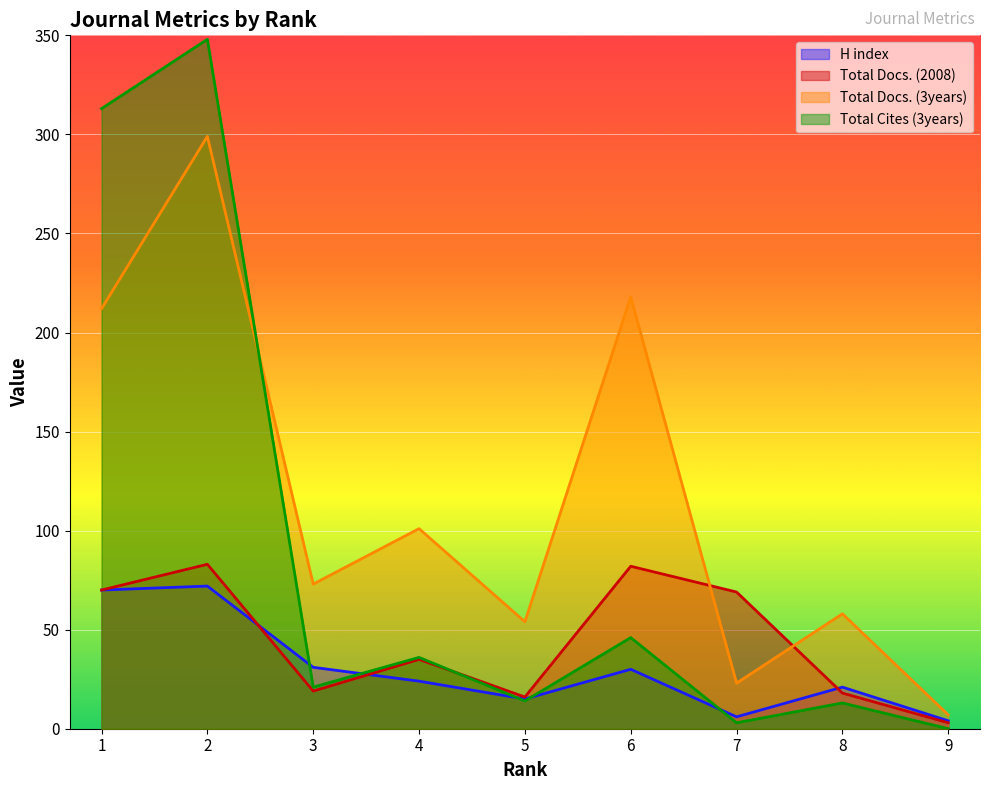

What is the difference between the maximum and minimum values in the Total Cites (3years) series?

348